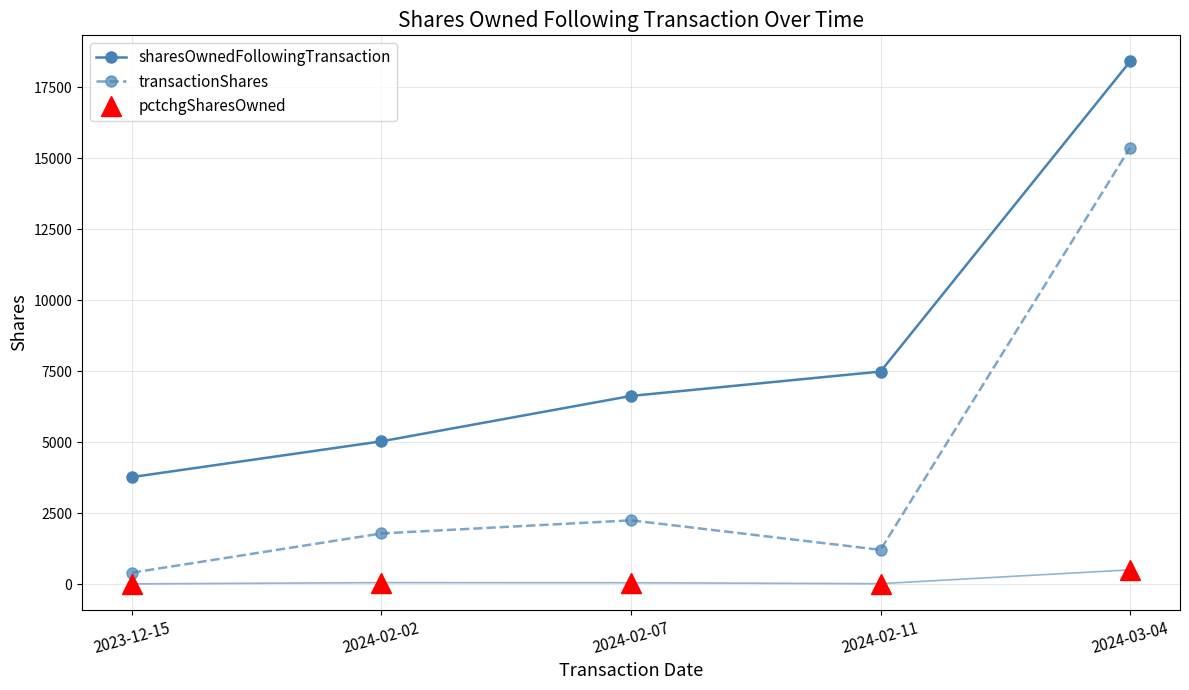

Is the value of pctchgSharesOwned at 2024-02-07 greater than the value of sharesOwnedFollowingTransaction at 2024-03-04?

No